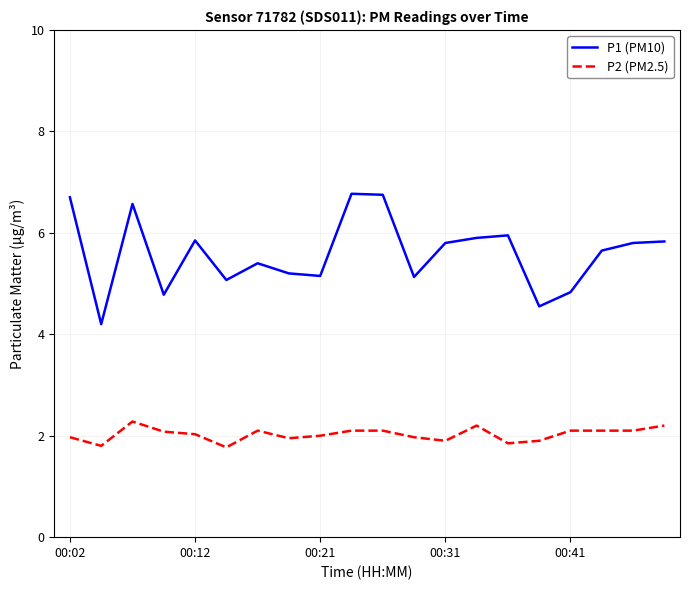

List the series in order of their peak value, lowest first.

P2 (PM2.5), P1 (PM10)